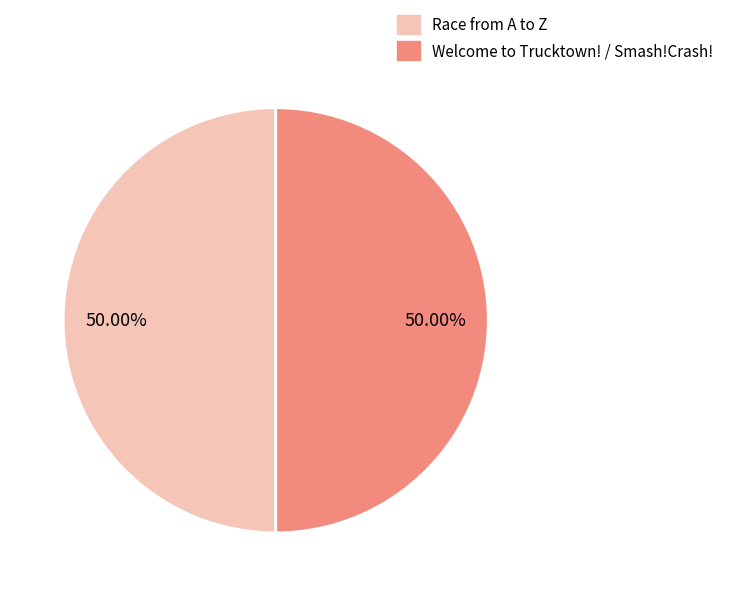

Is the sum of Race from A to Z and Welcome to Trucktown! / Smash!Crash! greater than half?

Yes